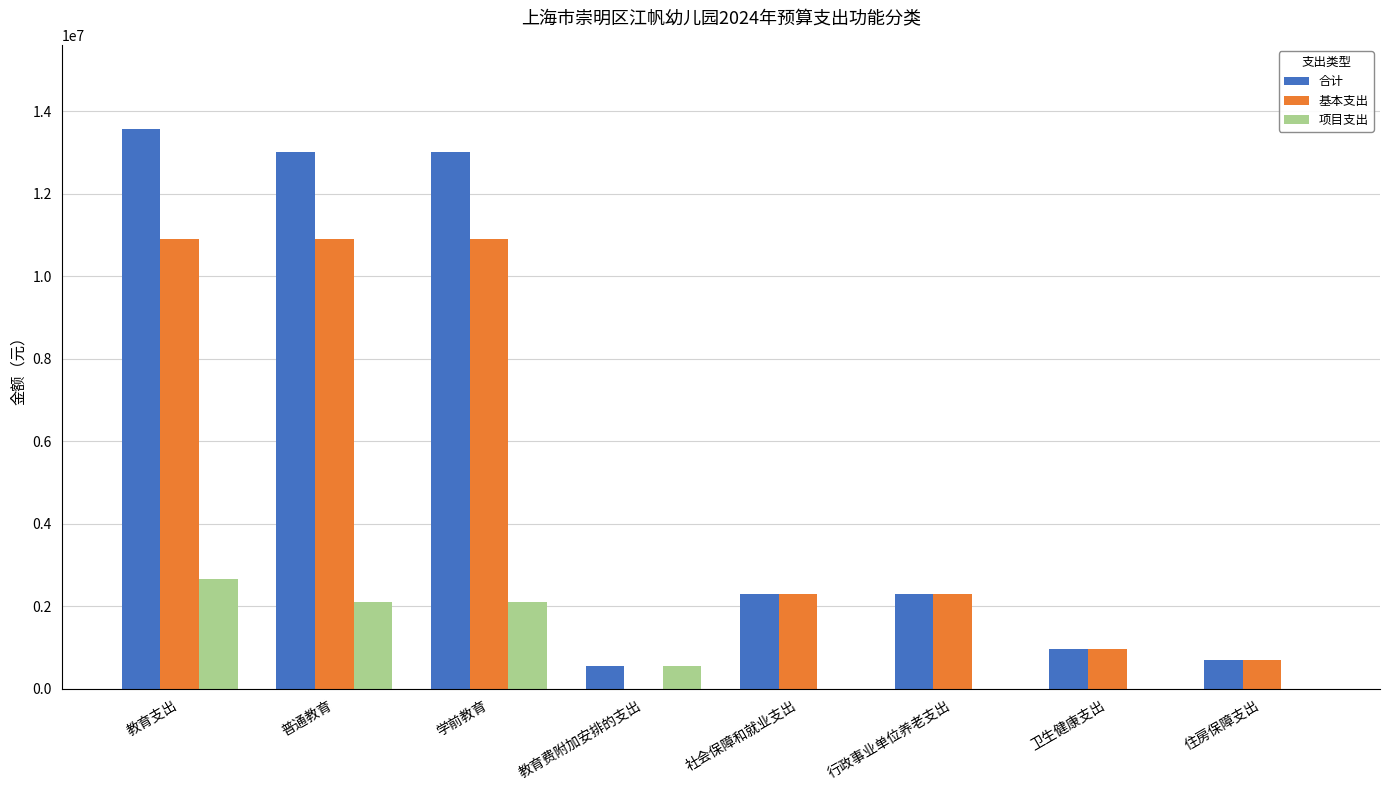

Between 教育支出 and 卫生健康支出, which series saw the biggest shift?

合计